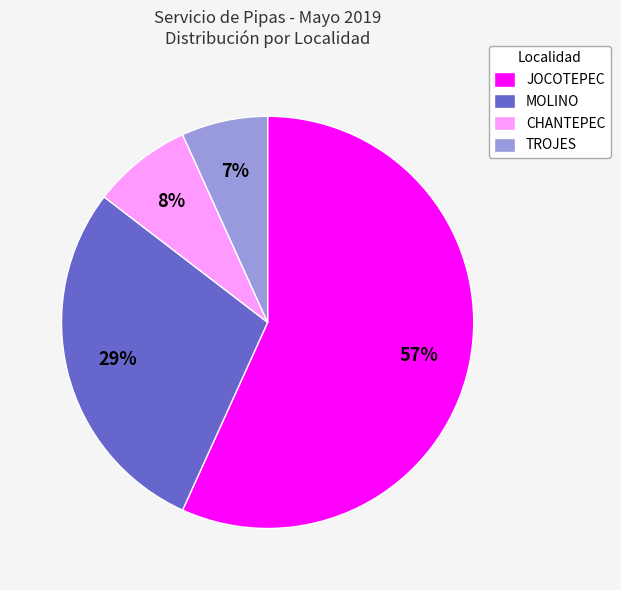

Between MOLINO and JOCOTEPEC, which is larger?

JOCOTEPEC